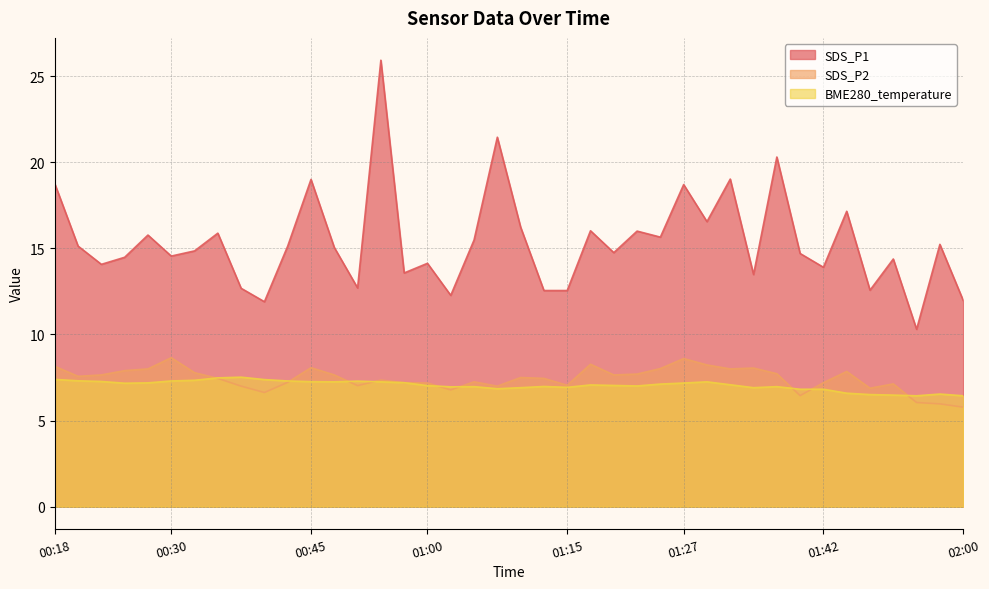

What is the approximate value of SDS_P2 at 00:23?

7.7